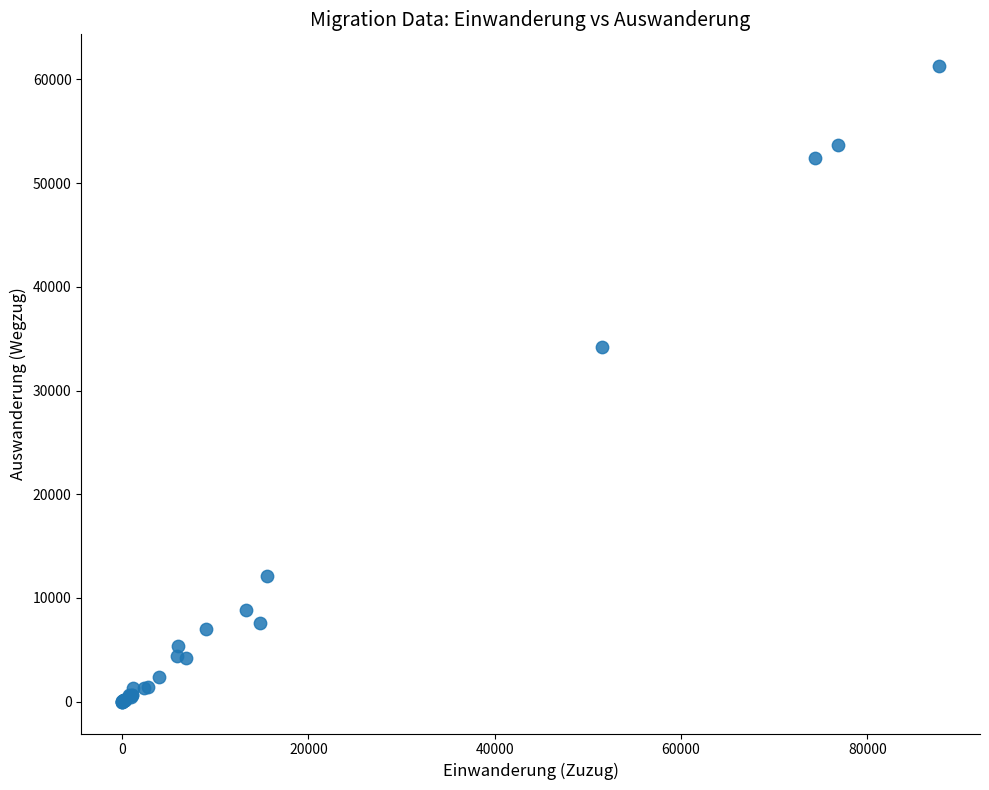

What Y value in the scatter plot is closest to 30637?

34206